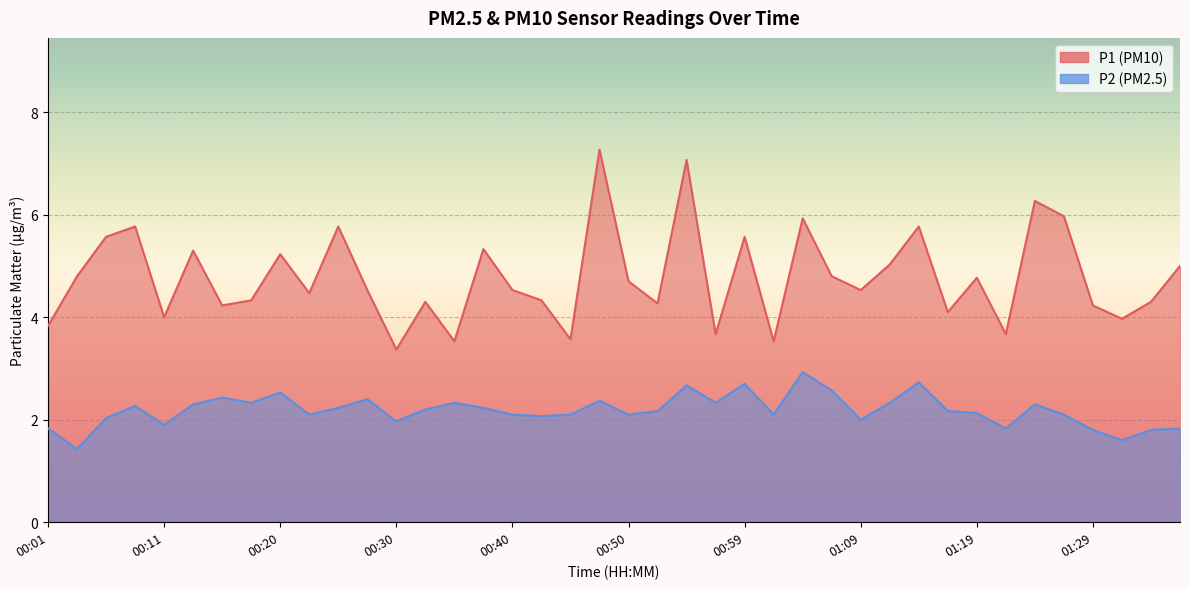

What is the sum of all P1 values?

191.2